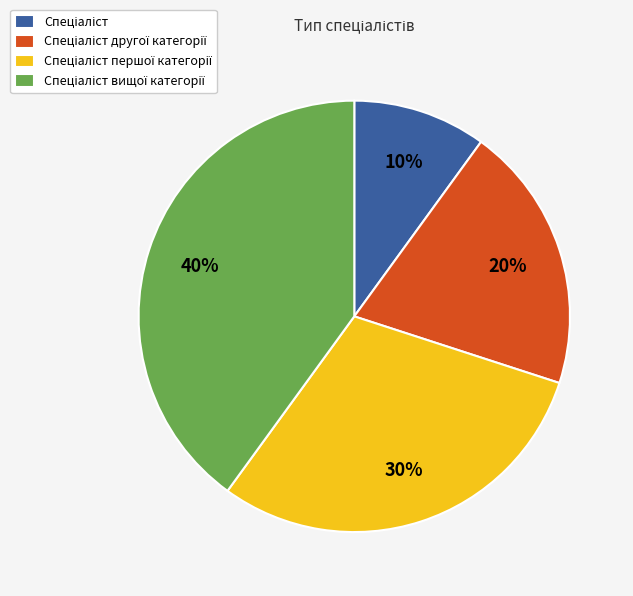

To the nearest percent, what is the difference between the largest and smallest slice percentages?

30%